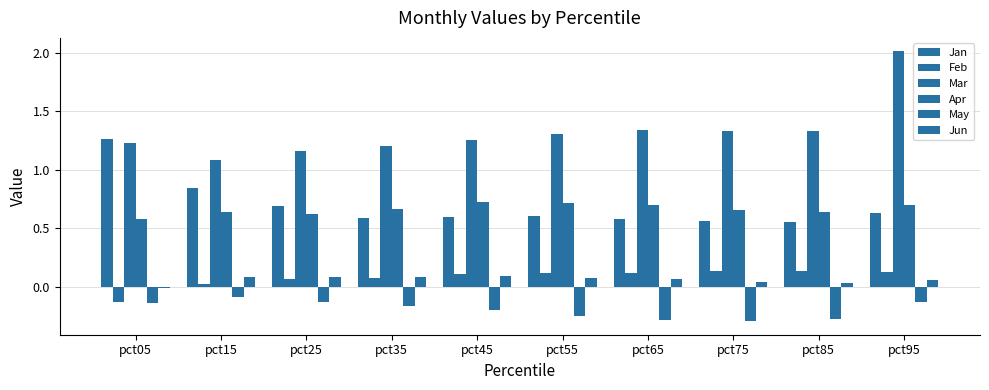

Is it true that Jan equals 0.3 at pct25?

False